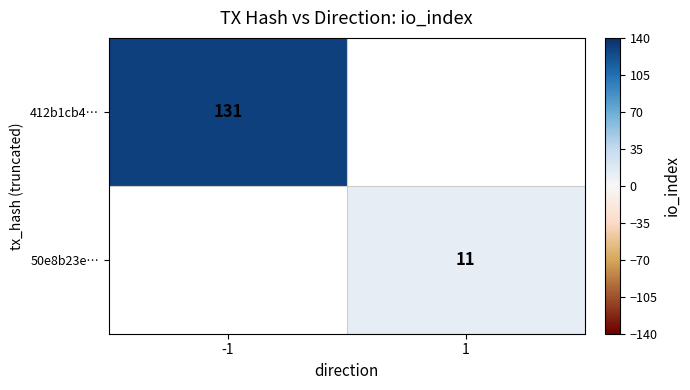

The value of 50e8b23e… at 1 is 11. True or false?

True